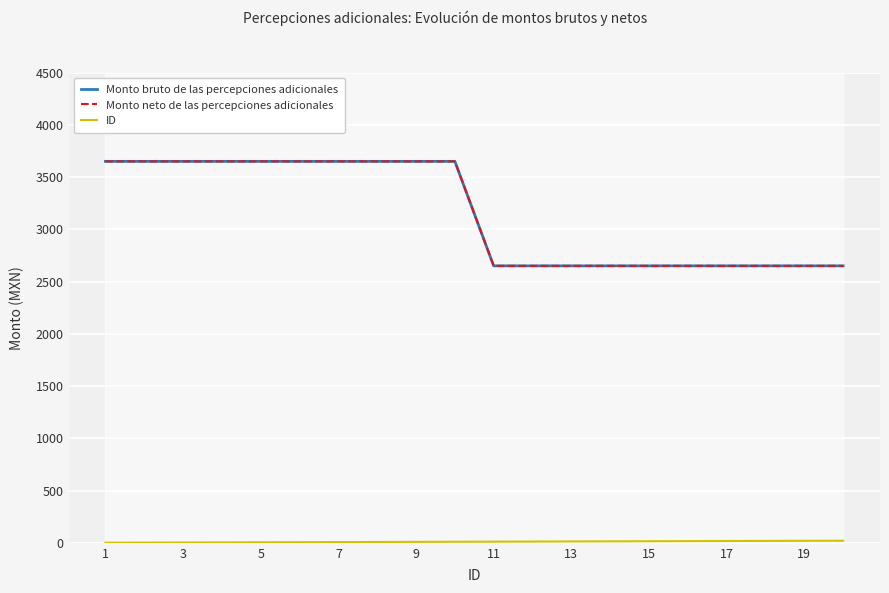

Rank the series by their maximum value, from highest to lowest.

Monto bruto de las percepciones adicionales, Monto neto de las percepciones adicionales, ID